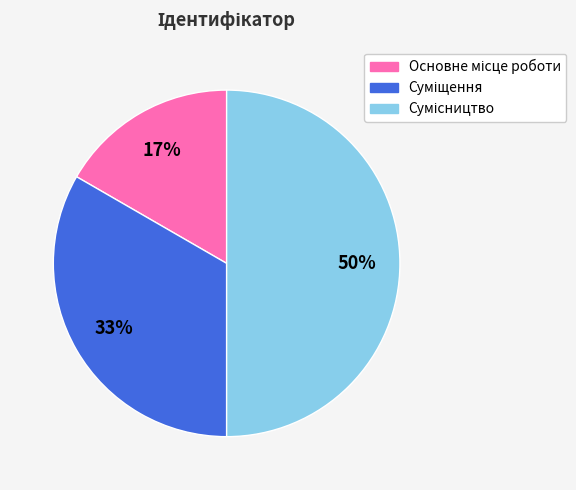

To the nearest percent, what is the difference between the largest and smallest slice percentages?

33%